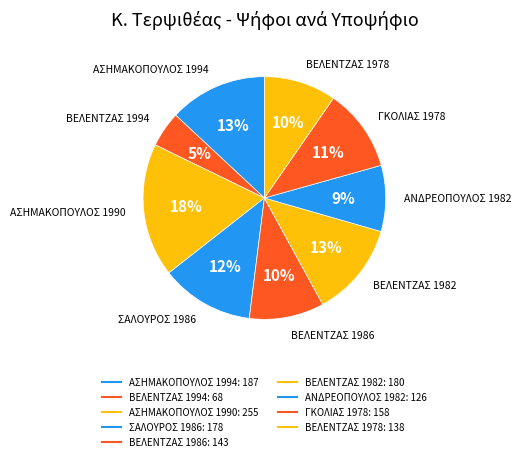

To the nearest percent, what portion does ΑΣΗΜΑΚΟΠΟΥΛΟΣ 1990 represent?

18%